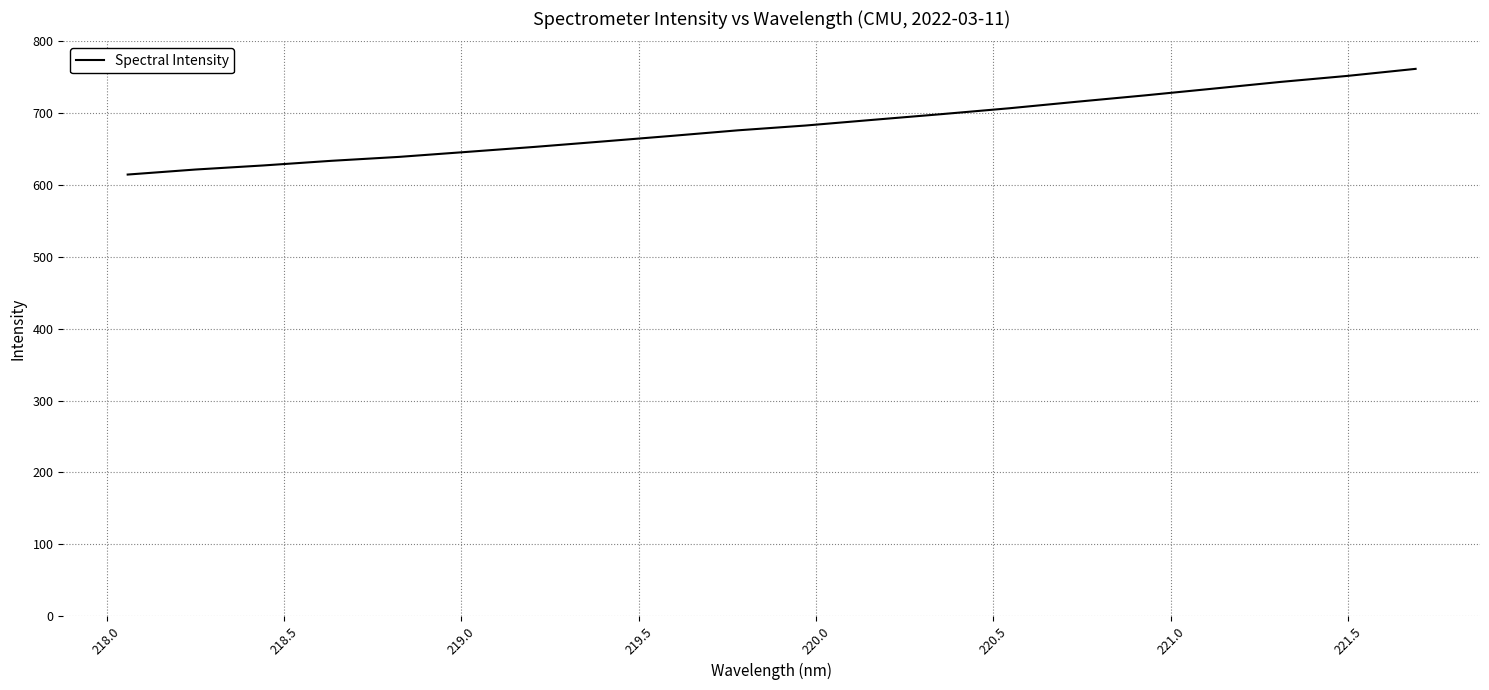

What is the maximum value shown in the chart?

761.7